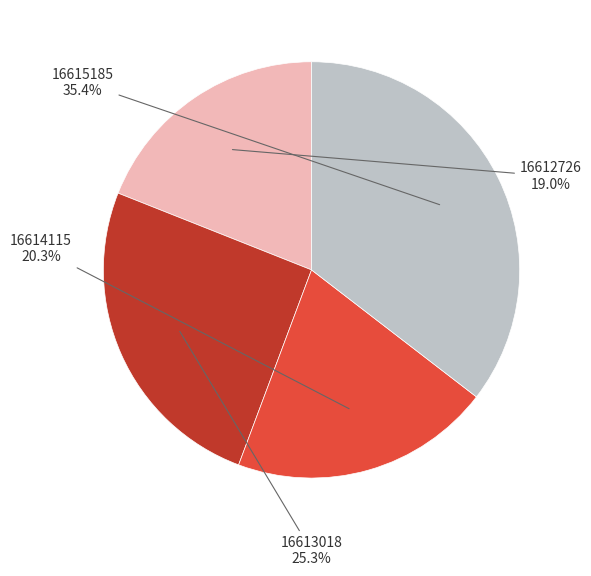

Is there any slice that represents more than half of the pie?

No